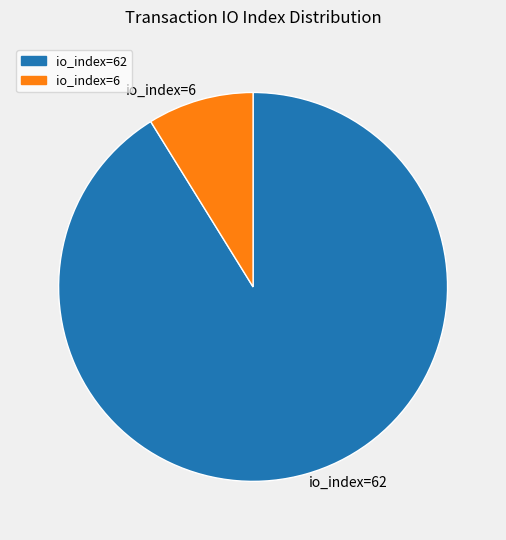

Rank the categories by value from highest to lowest.

io_index=62, io_index=6